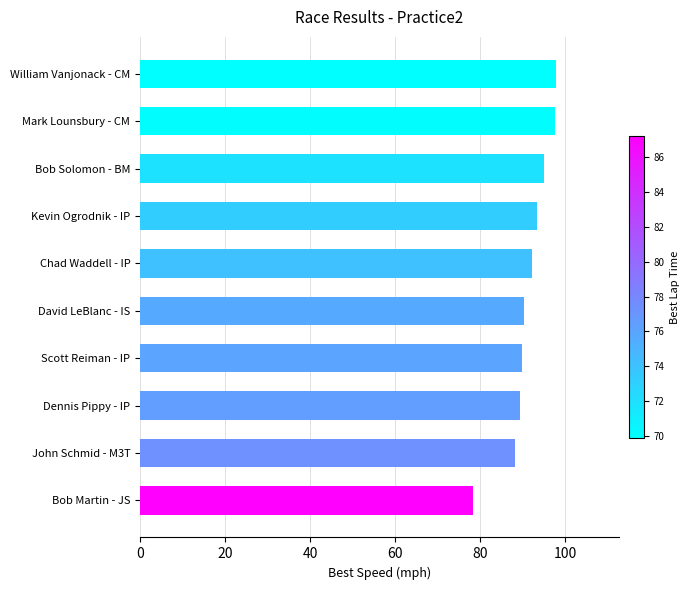

What is the minimum value shown in the chart?

78.4